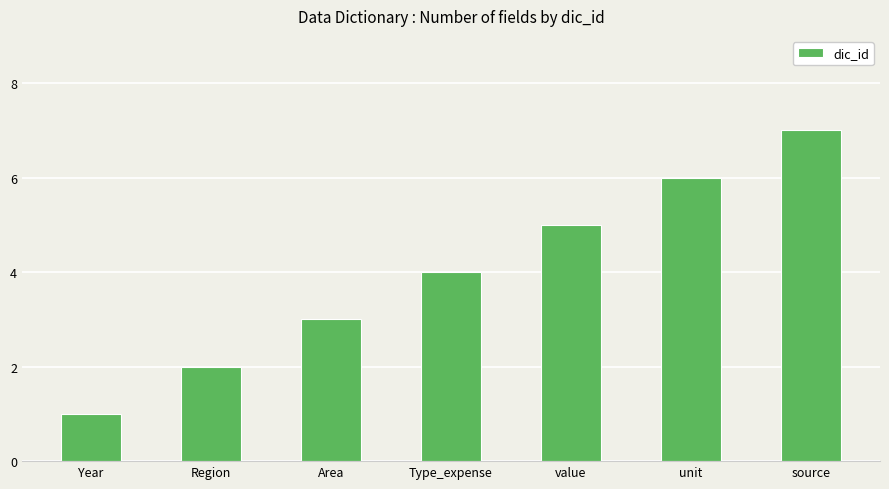

Rank the categories by value from highest to lowest.

source, unit, value, Type_expense, Area, Region, Year